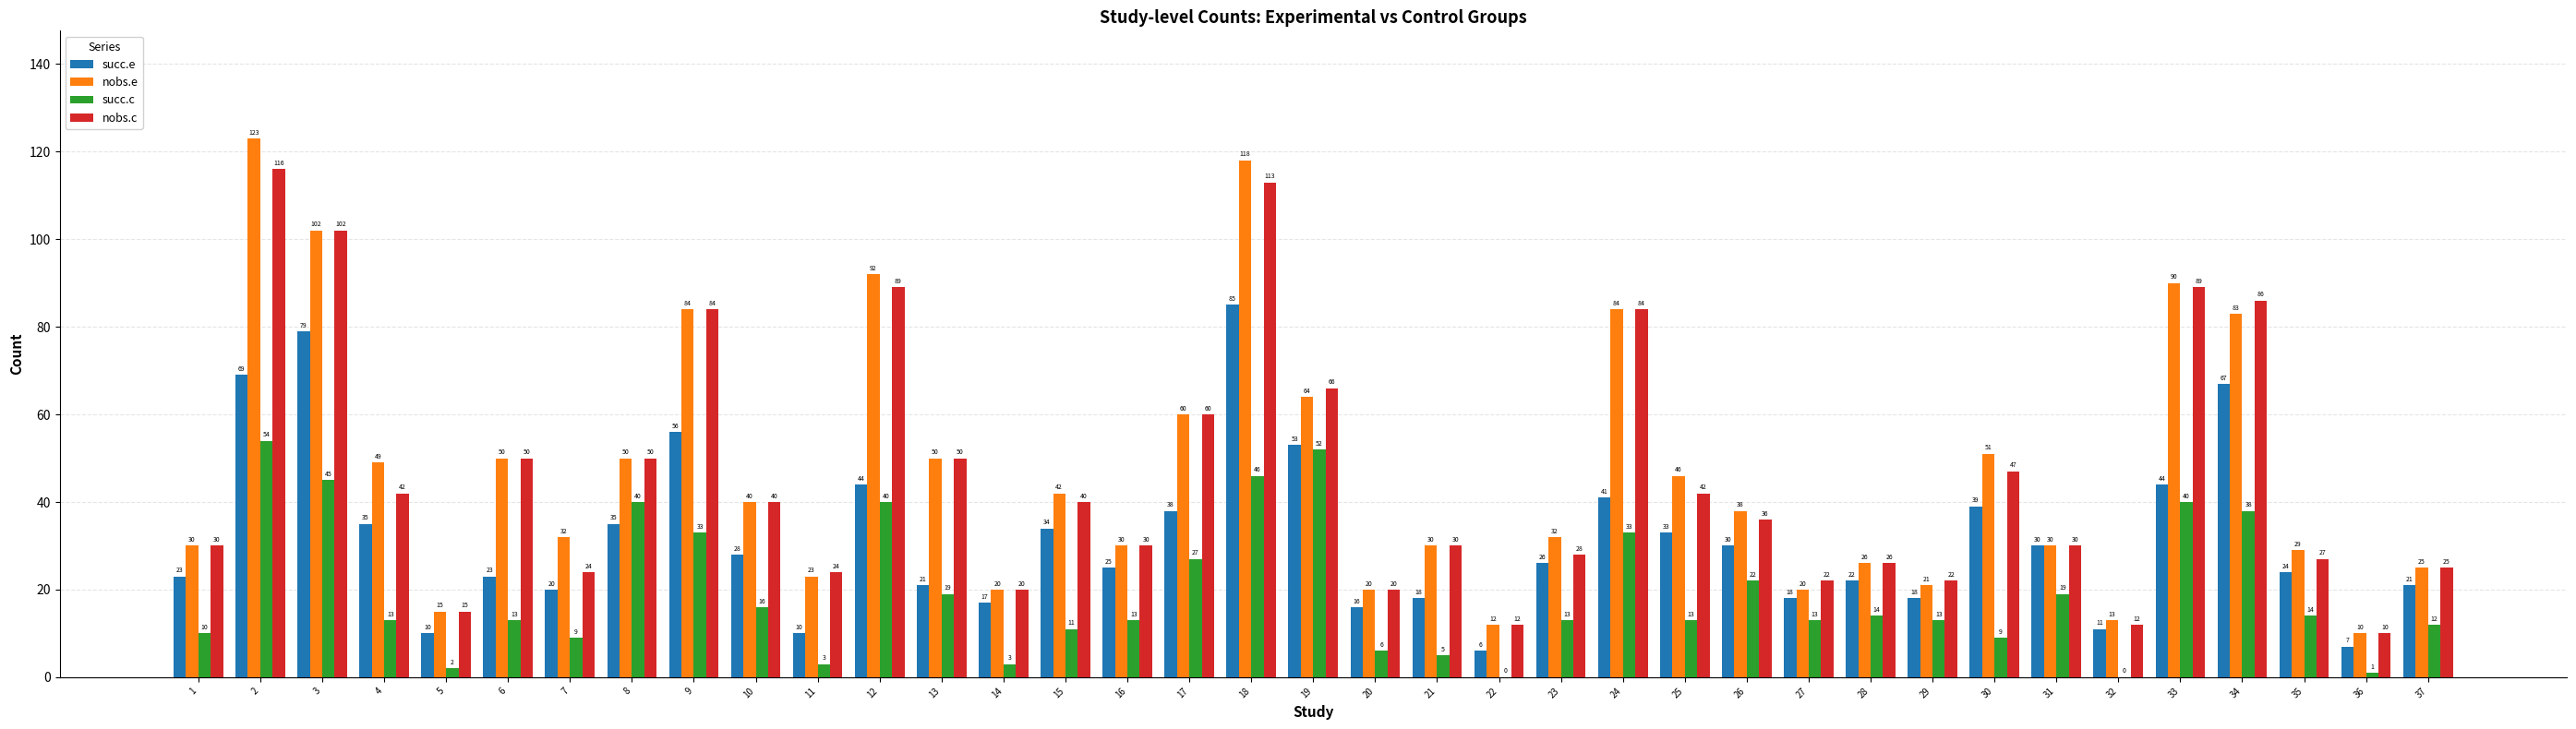

Are the bars horizontal?

No